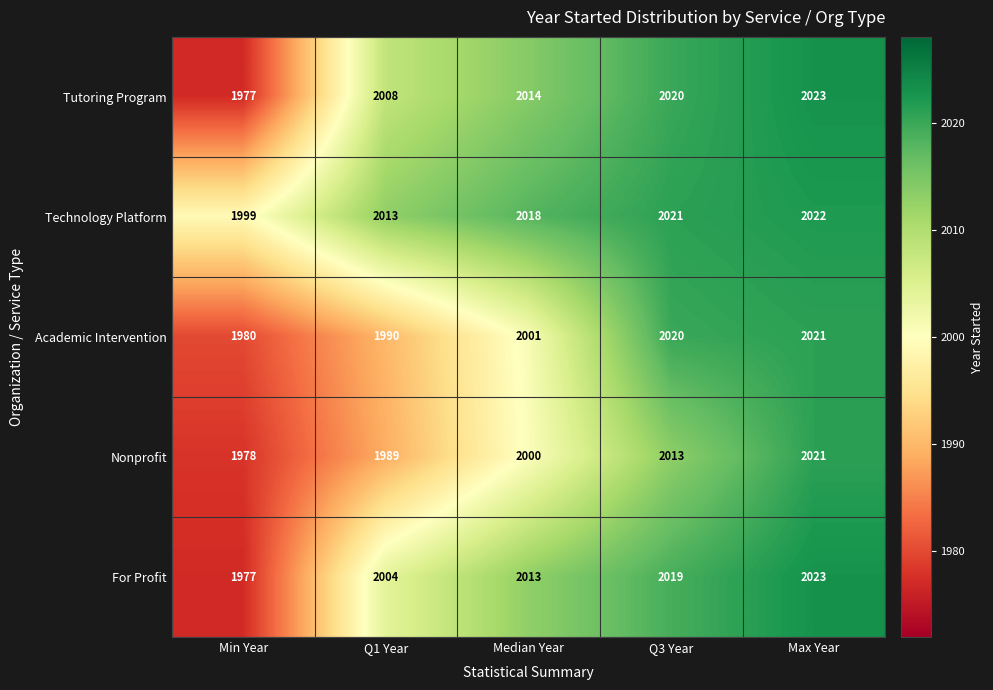

True or false: Nonprofit has a value of 952 at Median Year.

False